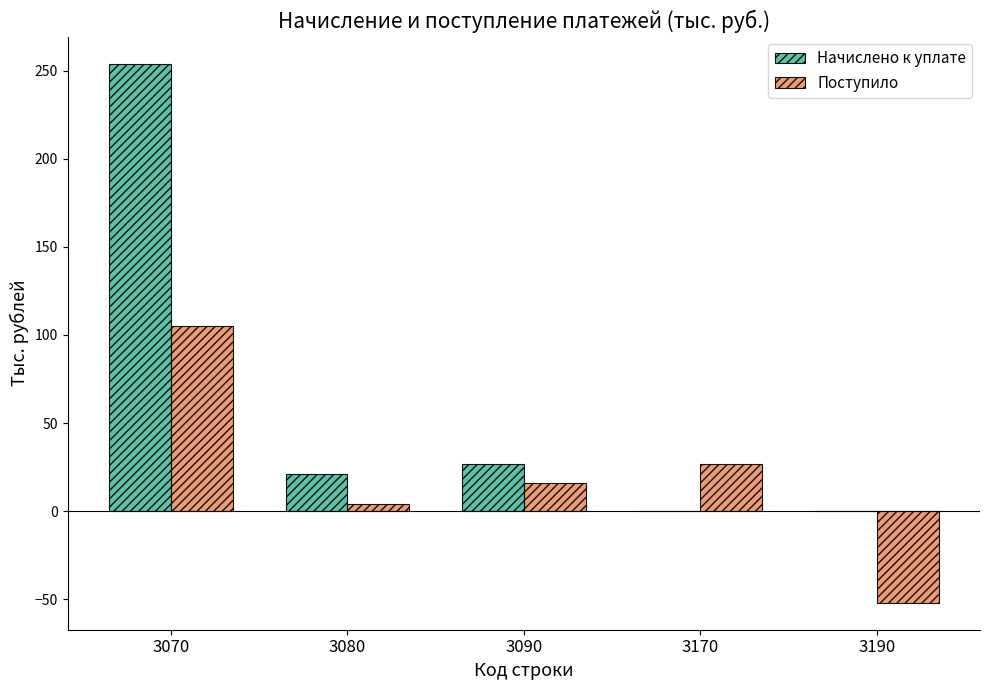

Which label corresponds to the largest value in the chart?

3070